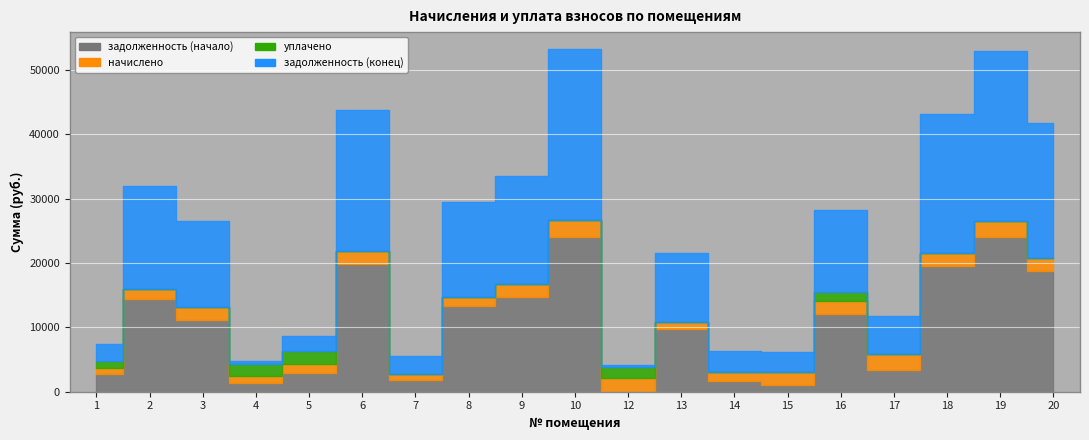

What are all the series names shown in the legend?

задолженность (начало), начислено, уплачено, задолженность (конец)